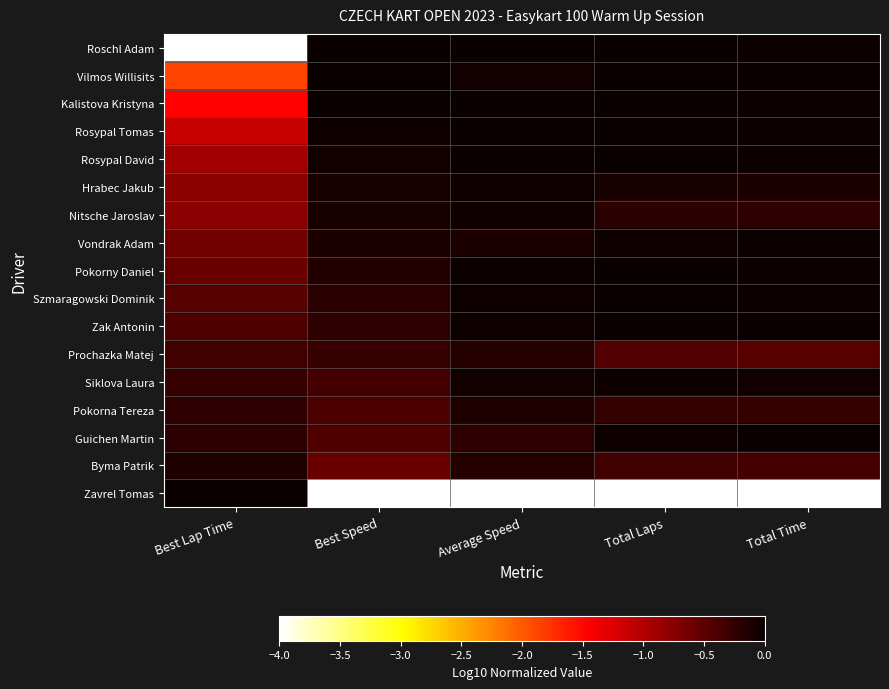

Which category has the highest value across all series?

Best Speed